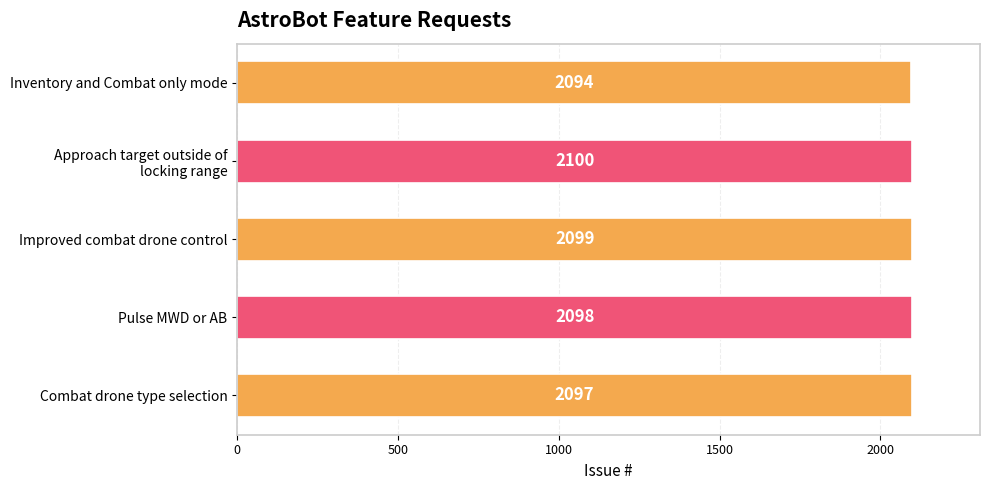

What is the ratio of the value at Improved combat drone control to the value at Inventory and Combat only mode?

1.0